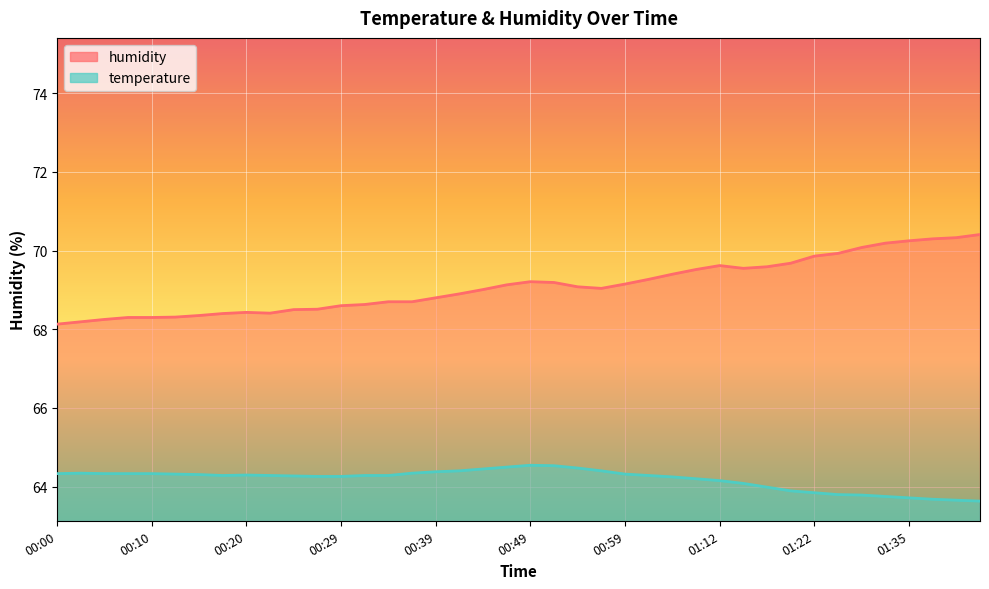

What is the spread (max minus min) of values at 00:22?

4.1